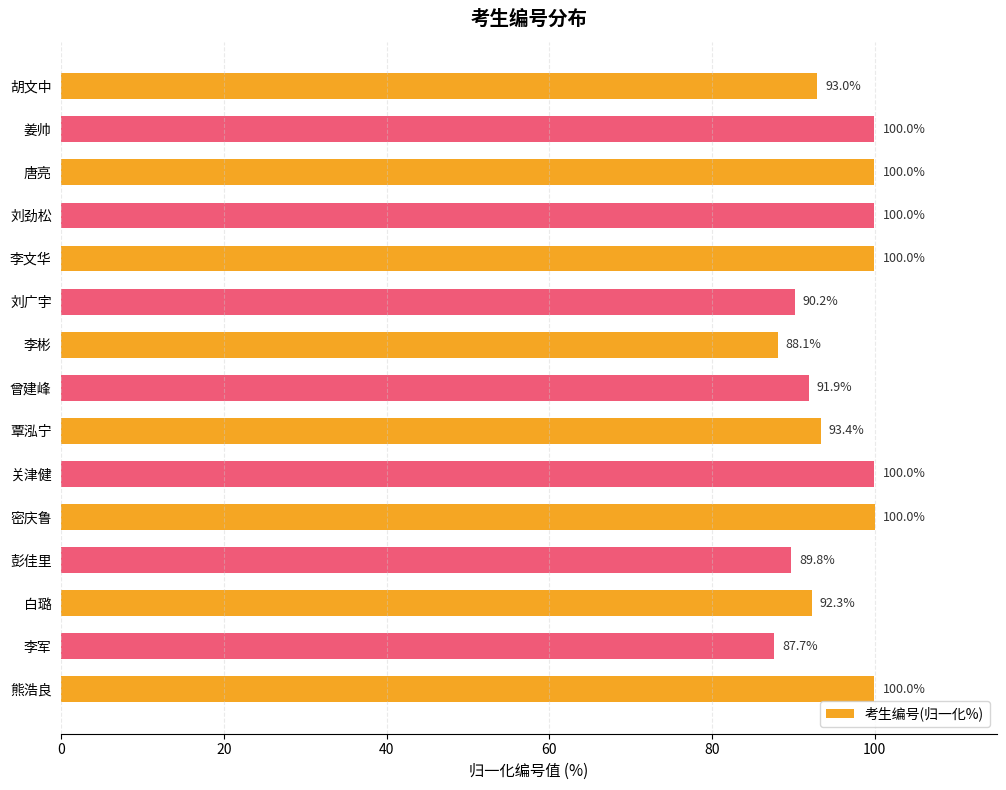

Reading top to bottom, extract all data points from this chart.

胡文中=93.0	姜帅=100.0	唐亮=100.0	刘劲松=100.0	李文华=100.0	刘广宇=90.2	李彬=88.1	曾建峰=91.9	覃泓宁=93.4	关津健=100.0	密庆鲁=100.0	彭佳里=89.8	白璐=92.3	李军=87.7	熊浩良=100.0